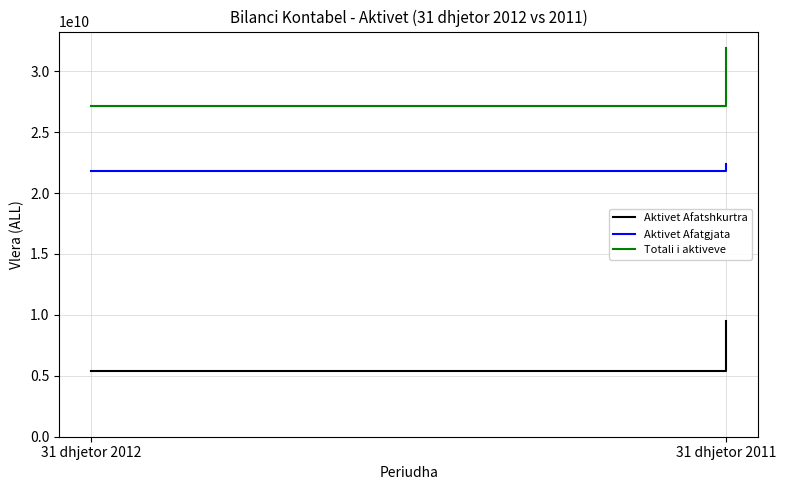

At which label does Aktivet Afatshkurtra reach its minimum?

31 dhjetor 2012